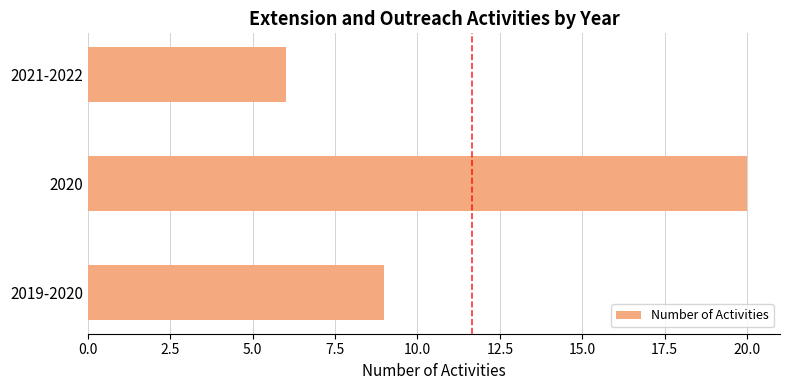

Count the number of categories in the chart.

3